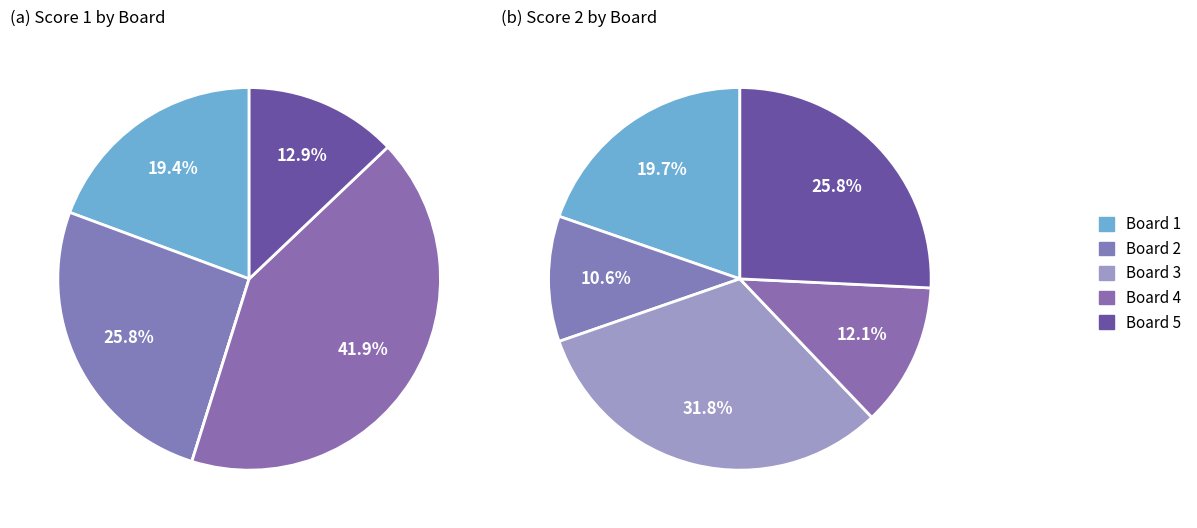

What portion of the pie excludes Board 2?

74.2%